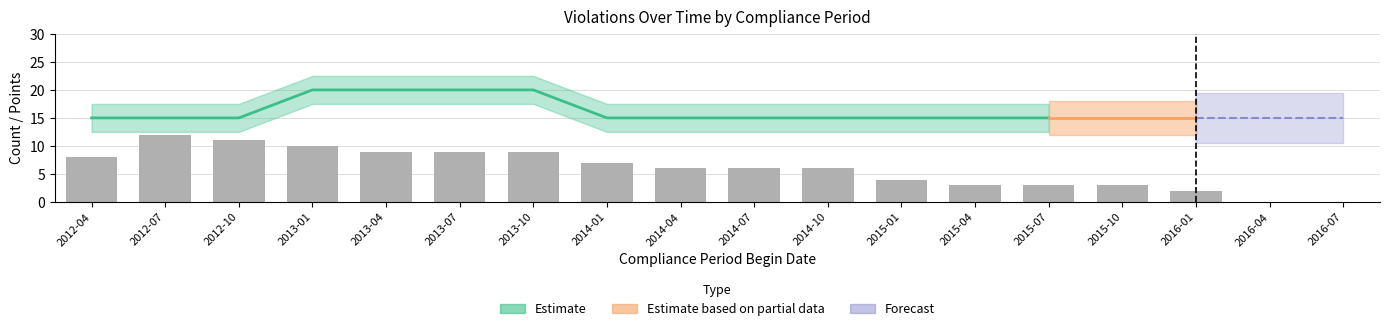

What is the average value?

6